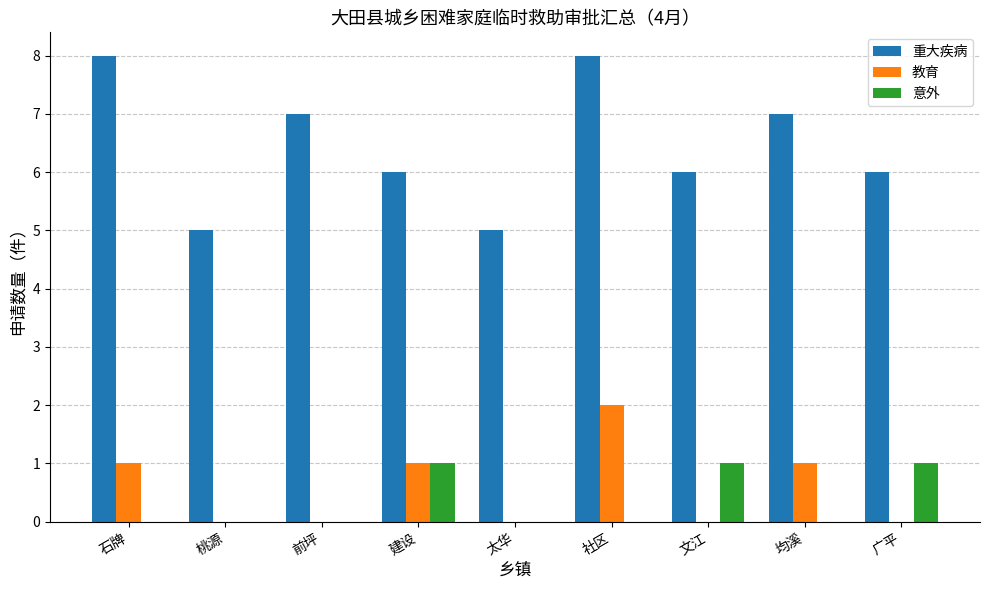

How many categories are shown in the chart?

9